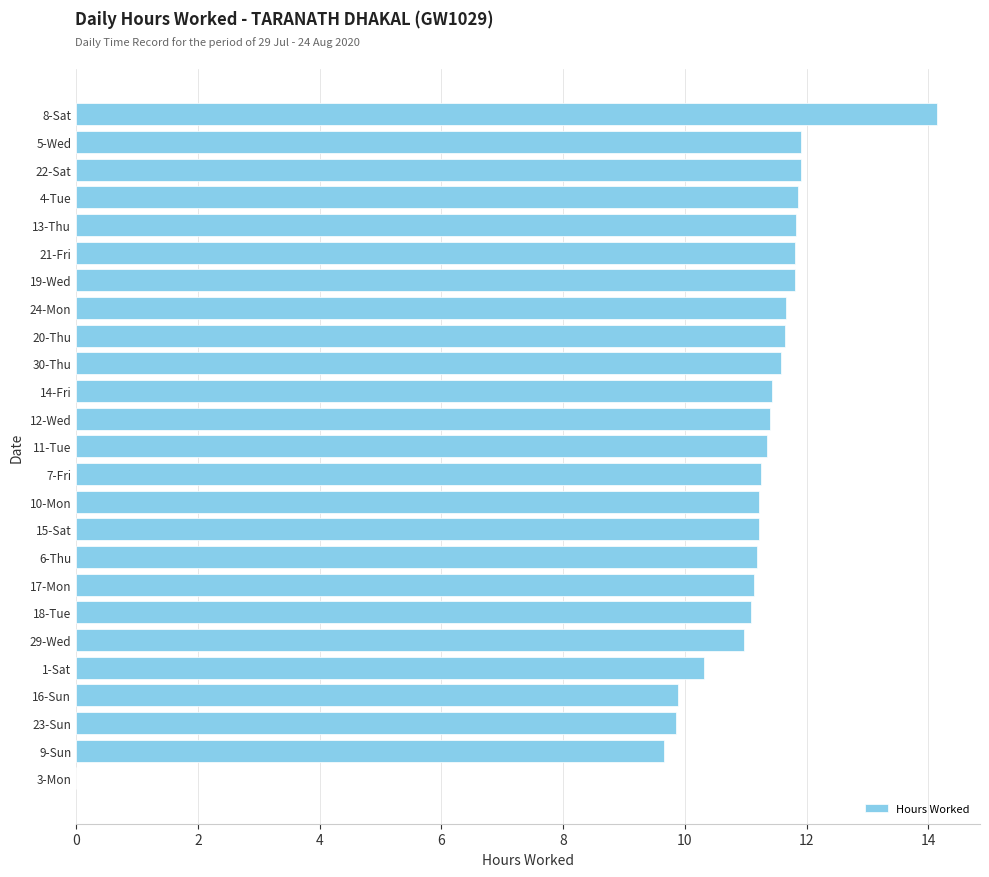

What is the average value?

10.9